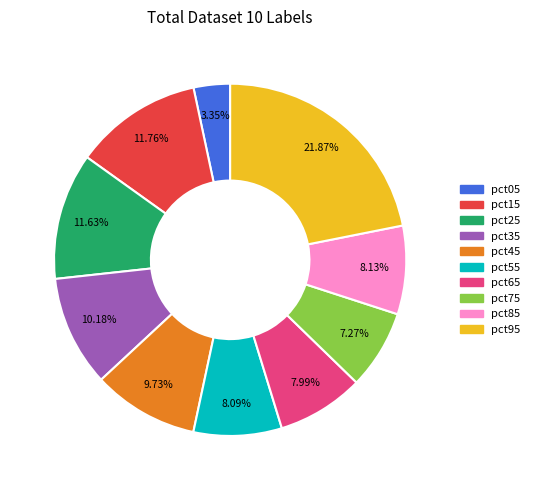

What is the smallest slice in the pie chart?

pct05